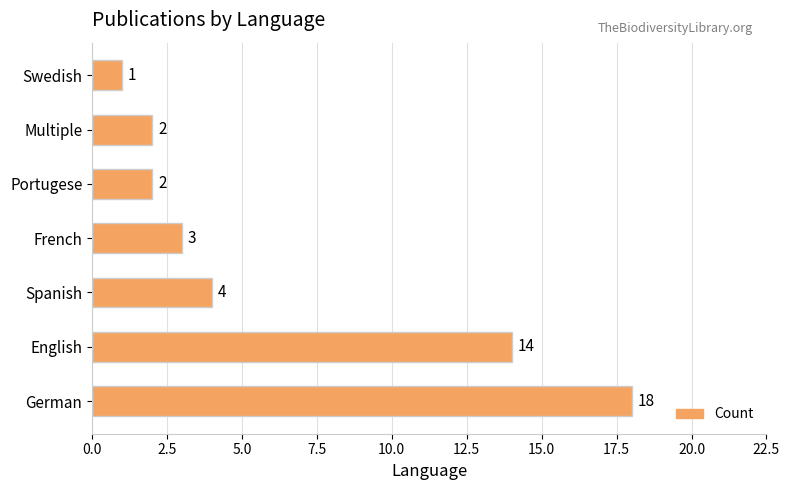

Is it true that the value at Portugese is 2?

True